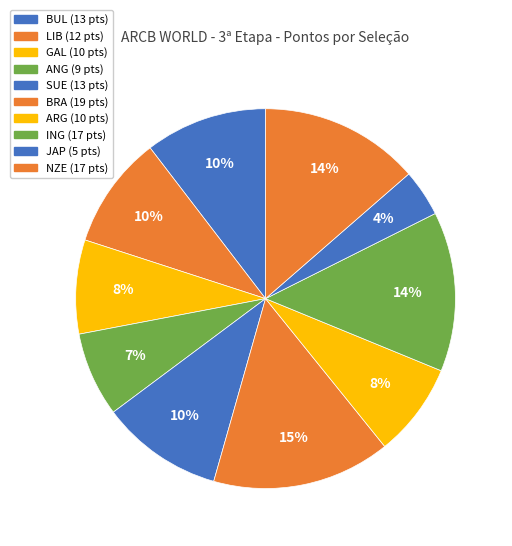

How many slices are in this pie chart?

10